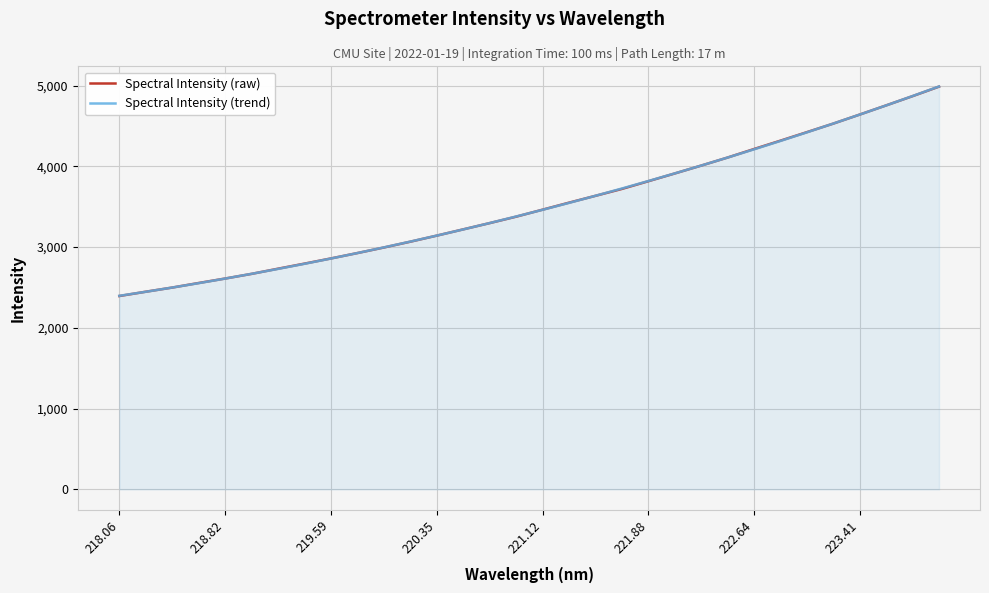

What is the greatest value displayed?

4988.9